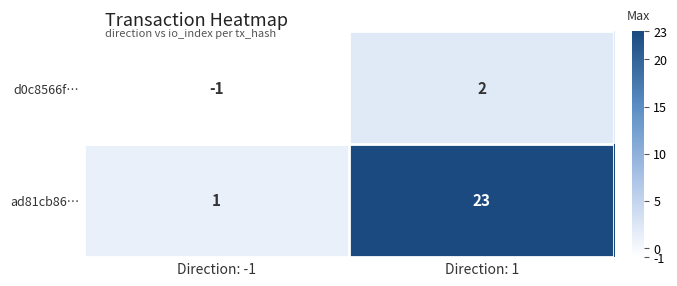

At which label is ad81cb86… closest to 12?

Direction: -1